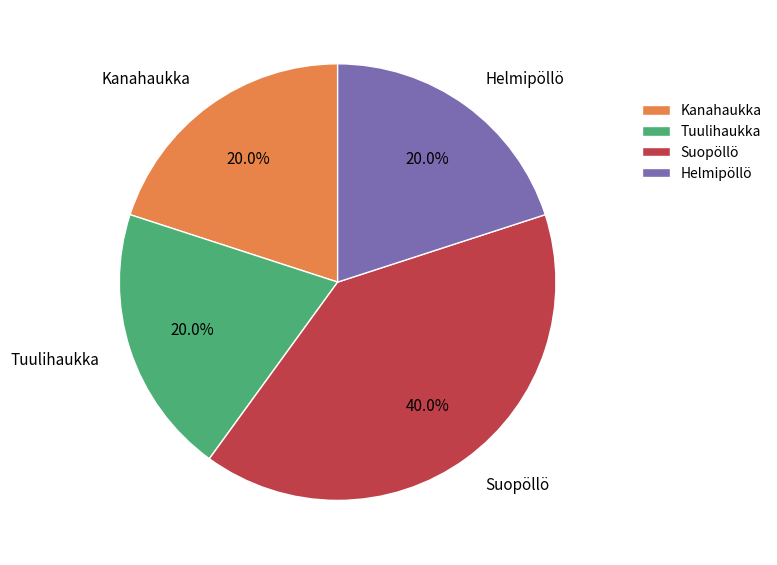

To the nearest percent, what is the difference between the largest and smallest slice percentages?

20%